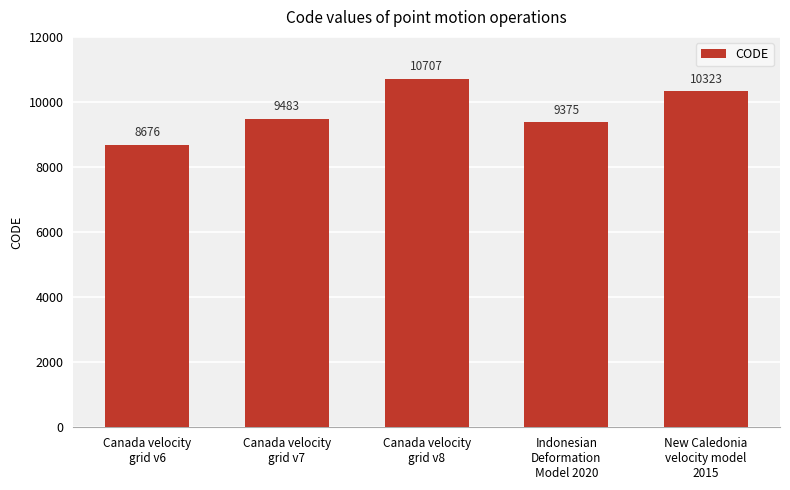

The chart shows a value of 8676 at Canada velocity
grid v6. True or false?

True